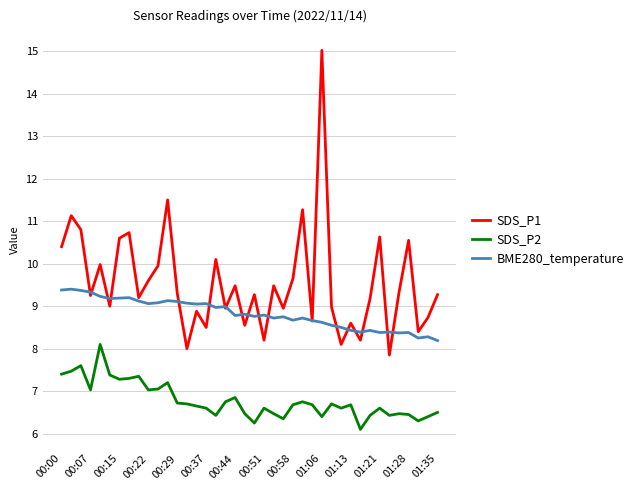

What is the maximum value shown in the chart?

15.0